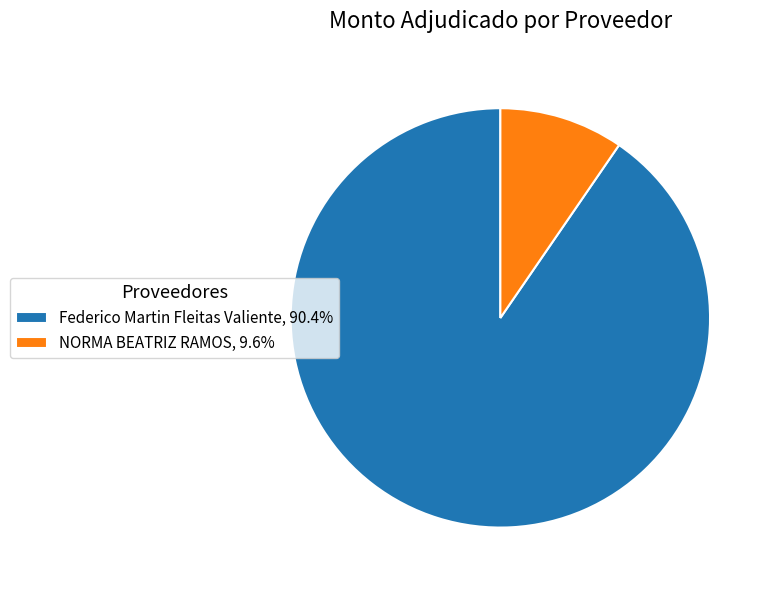

Combined, do NORMA BEATRIZ RAMOS, 9.6% and Federico Martin Fleitas Valiente, 90.4% account for over 50%?

Yes